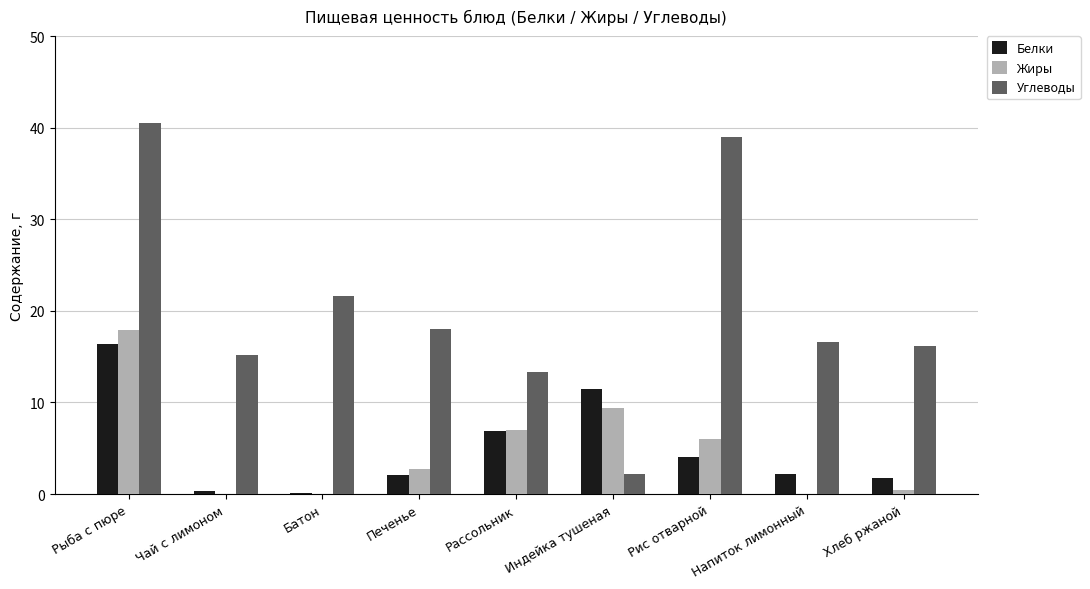

What value does the Жиры series have at Печенье?

2.7